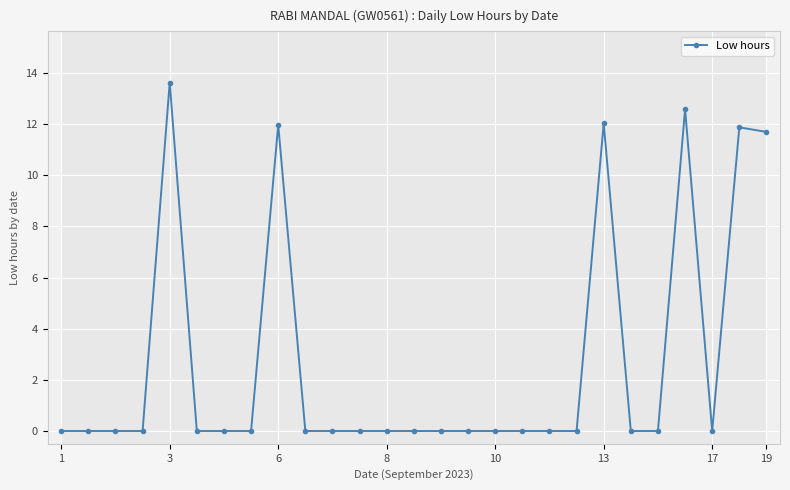

True or false: Low hours has more than 2 points higher than both neighbors.

True